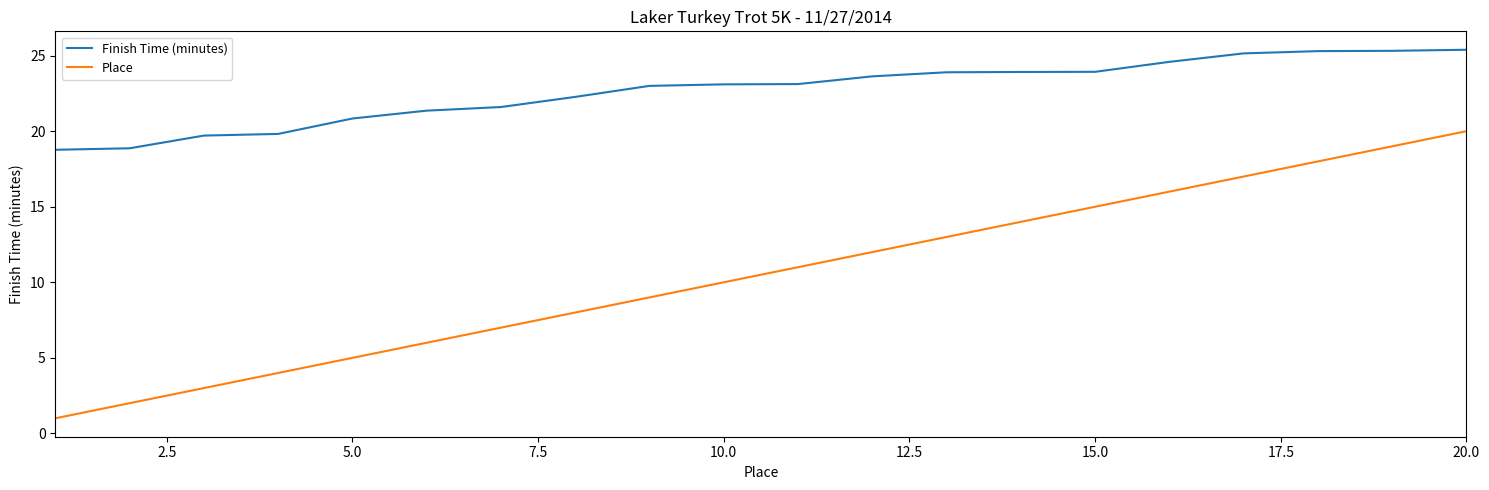

Which series has the widest spread of values?

Place